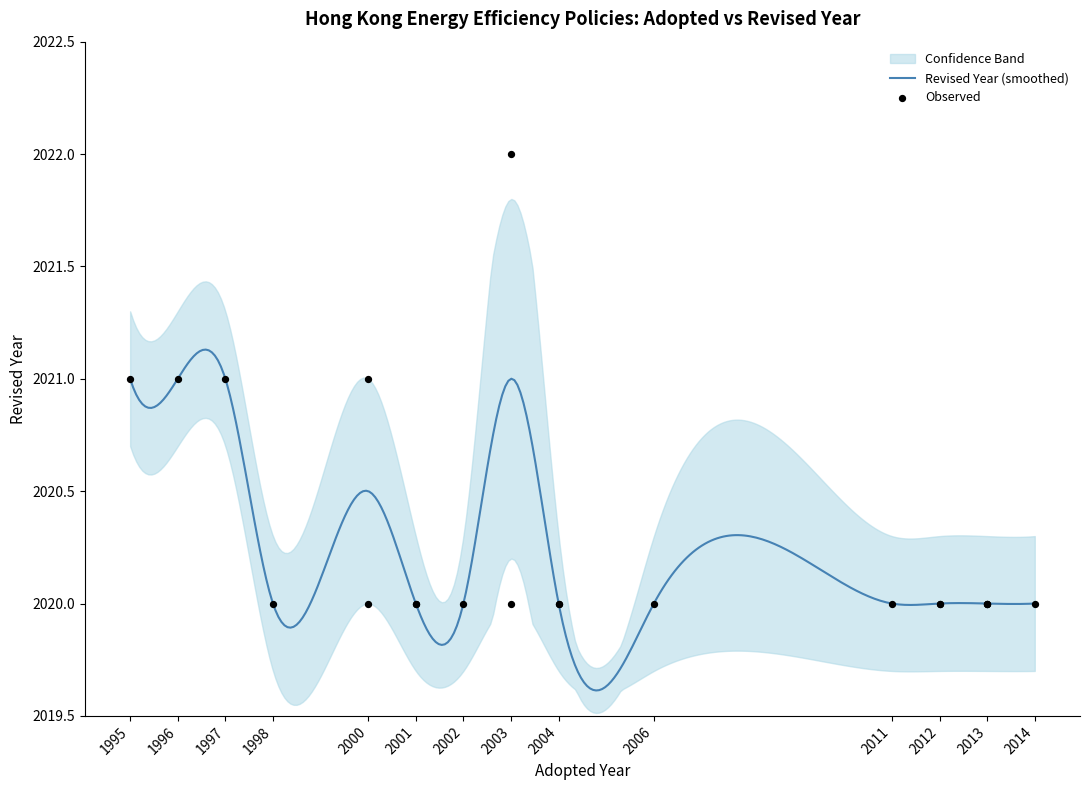

Between 1998 and 2013, which is larger?

1998